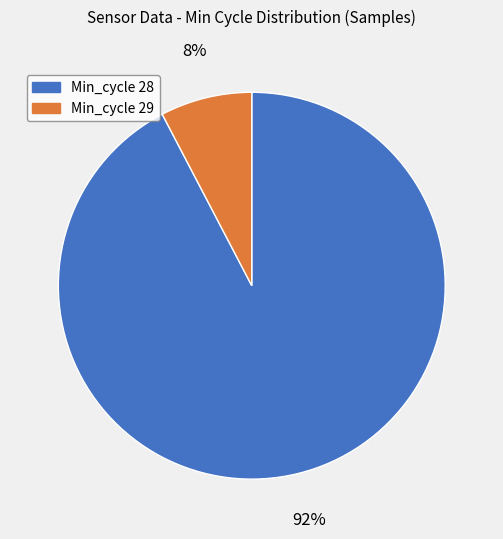

What is the smallest slice in the pie chart?

Min_cycle 29